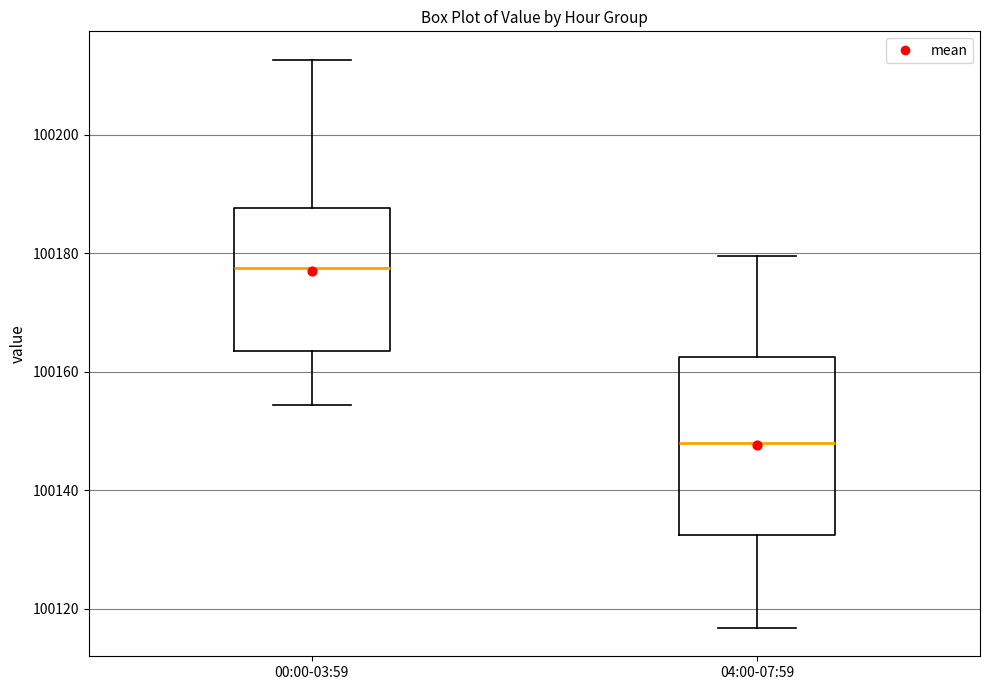

Reading left to right, transcribe this box plot: for each box, give where its median line is, the range the box spans, and where its two whiskers end, as read against the y-axis. The values are not printed on the chart, so give them approximately, as read against the axis.

00:00-03:59: median 100178, box 100164 to 100188, whiskers 100154 to 100212
04:00-07:59: median 100148, box 100132 to 100162, whiskers 100116 to 100180